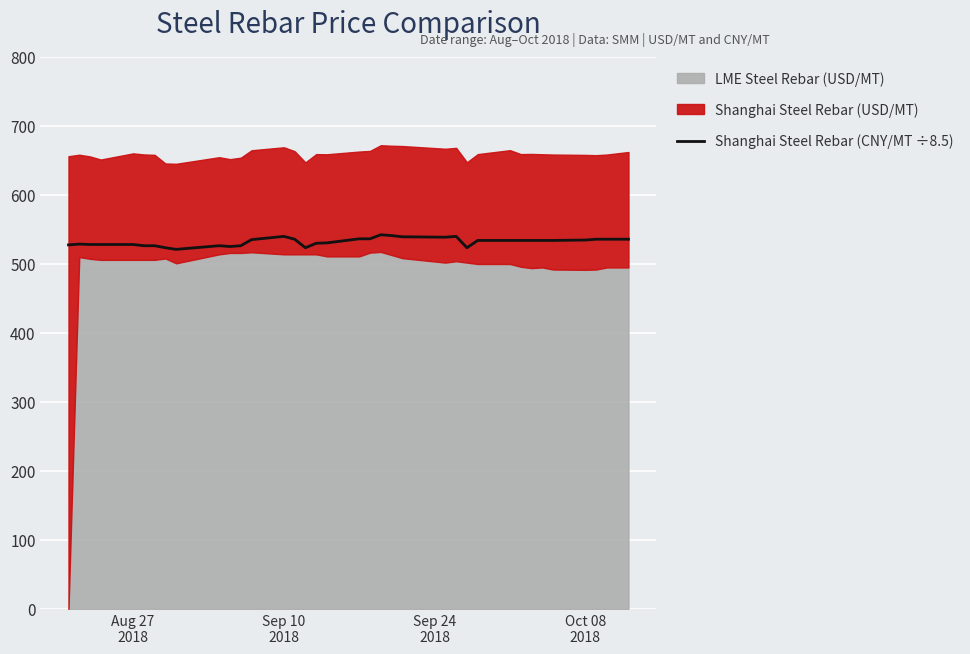

What is the minimum value for Shanghai Steel Rebar (CNY/MT ÷8.5)?

521.2